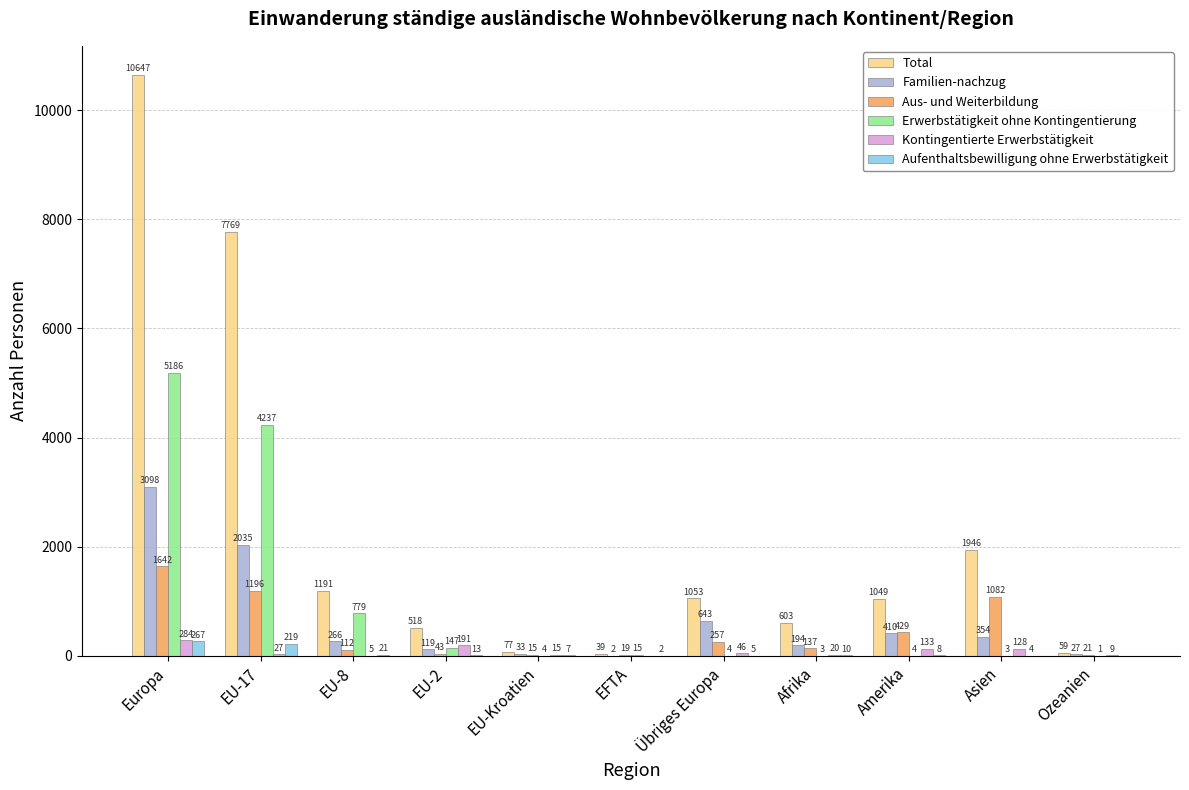

At which label does Aufenthaltsbewilligung ohne Erwerbstätigkeit first exceed 8?

Europa